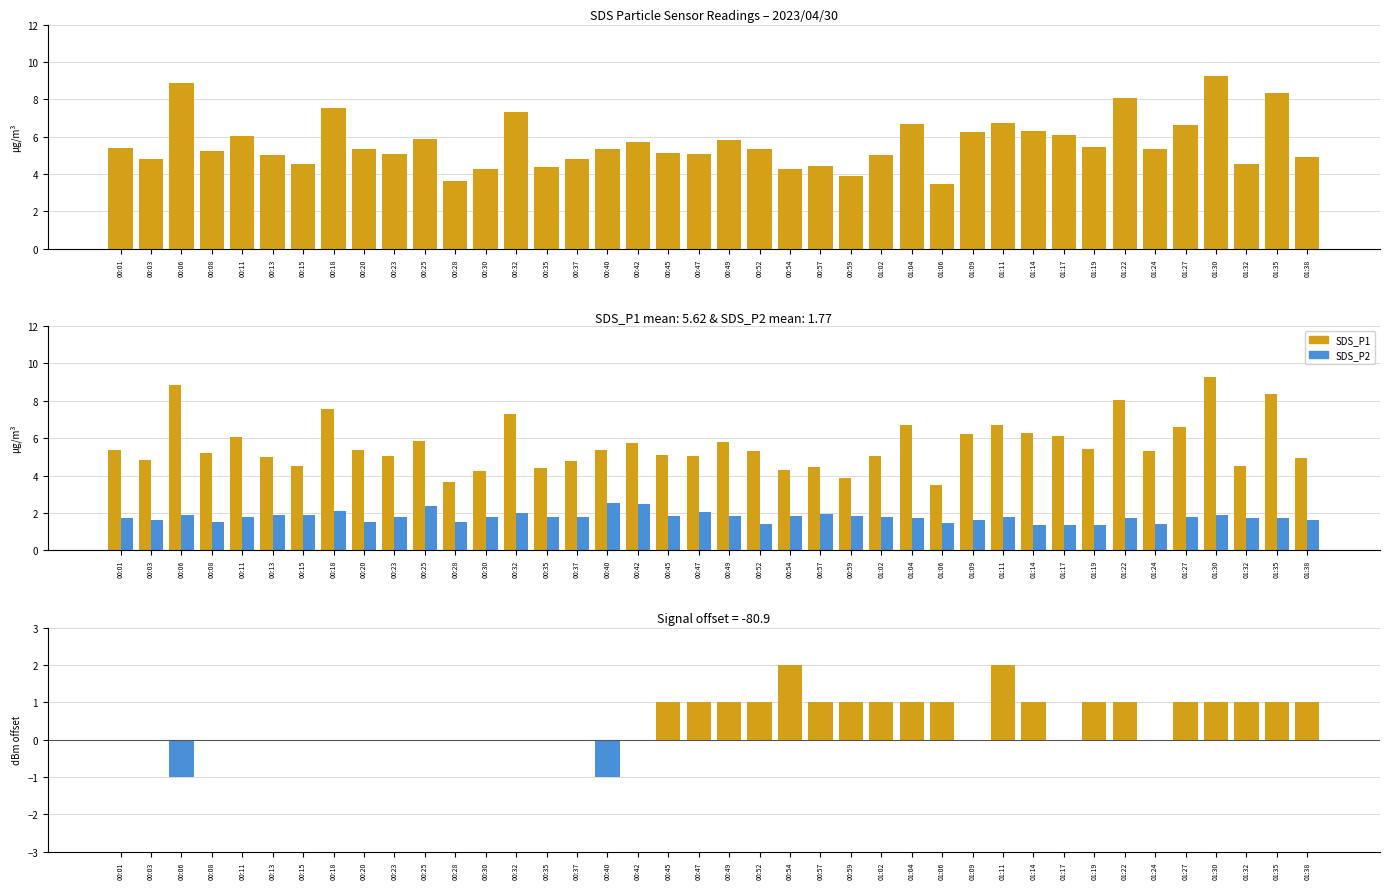

Does the chart contain stacked bars?

No